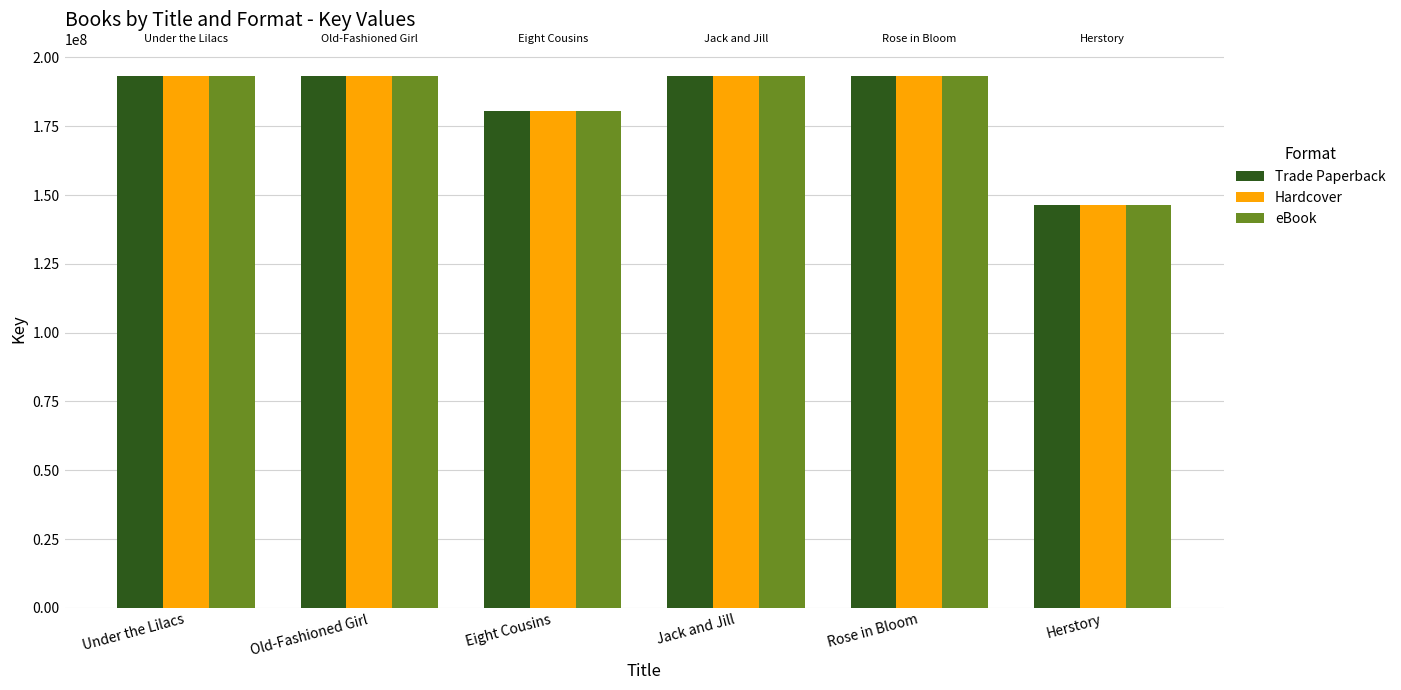

What is the difference between the eBook values at Herstory and Old-Fashioned Girl?

46875442